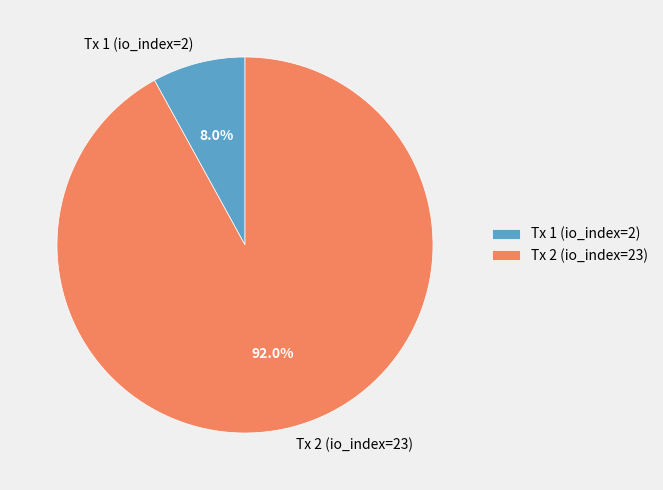

Rank the categories by value from lowest to highest.

Tx 1 (io_index=2), Tx 2 (io_index=23)